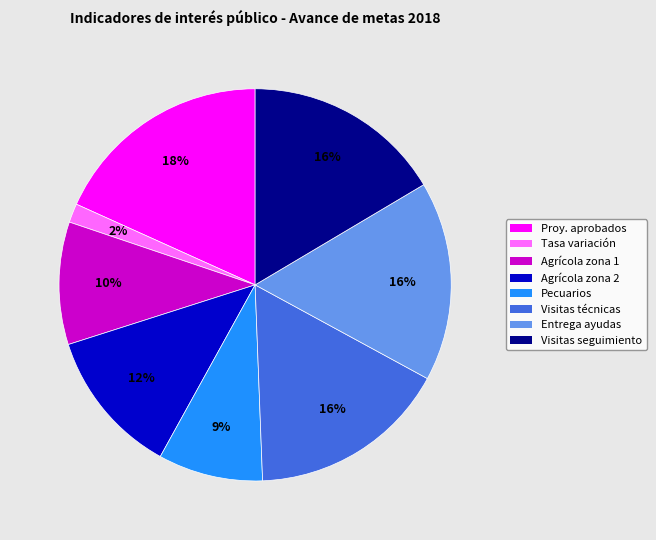

Is there a majority slice in this chart?

No